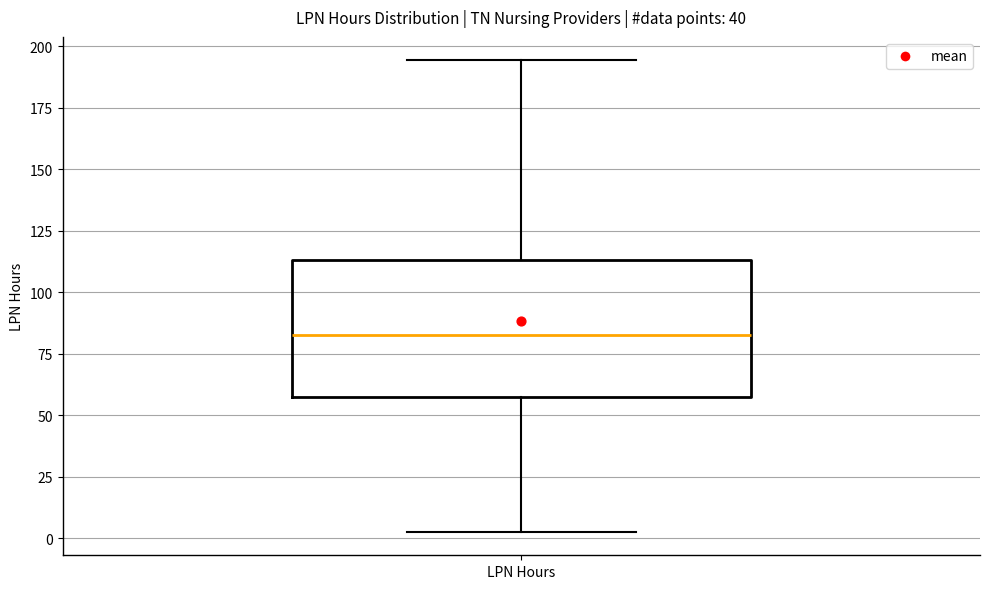

Read this box plot against the y-axis: the position of the median line, the range covered by the box, and the ends of both whiskers. The values are not printed on the chart, so give them approximately, as read against the axis.

median 85, box 55 to 115, whiskers 5 to 195